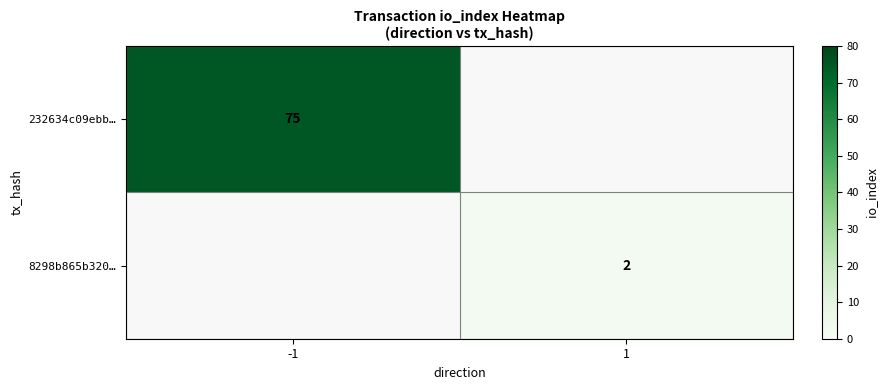

Is it true that 232634c09ebb… equals 75 at -1?

True